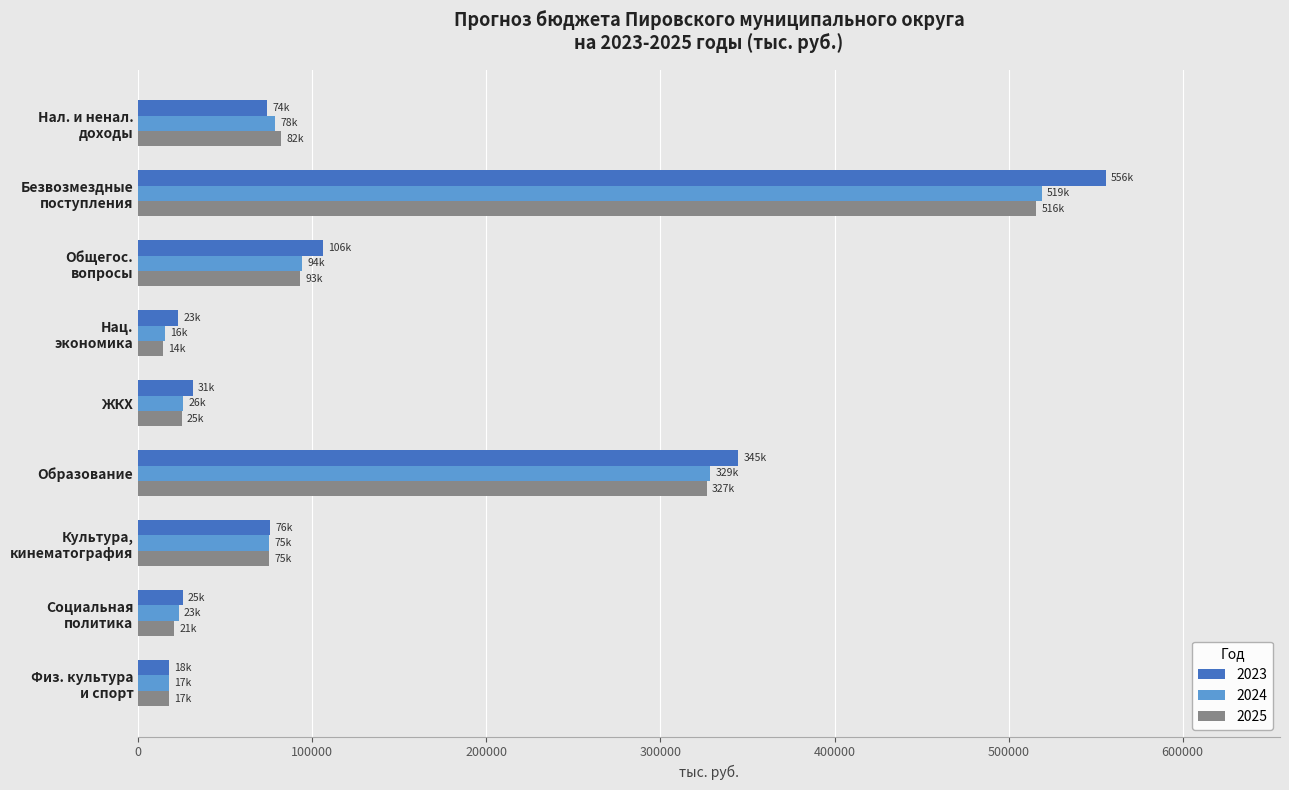

What is the difference between the second highest and minimum values in the 2025 series?

312395.3